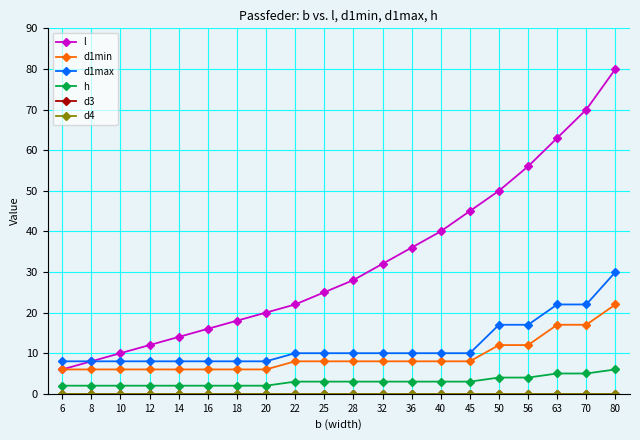

Does the chart have visible grid lines?

Yes